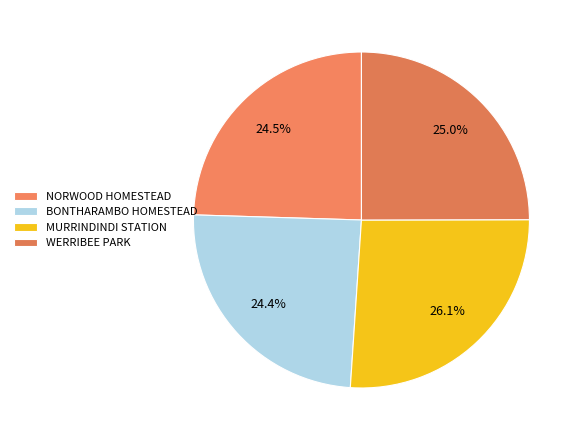

To the nearest percent, what is the combined percentage of NORWOOD HOMESTEAD and WERRIBEE PARK?

49%